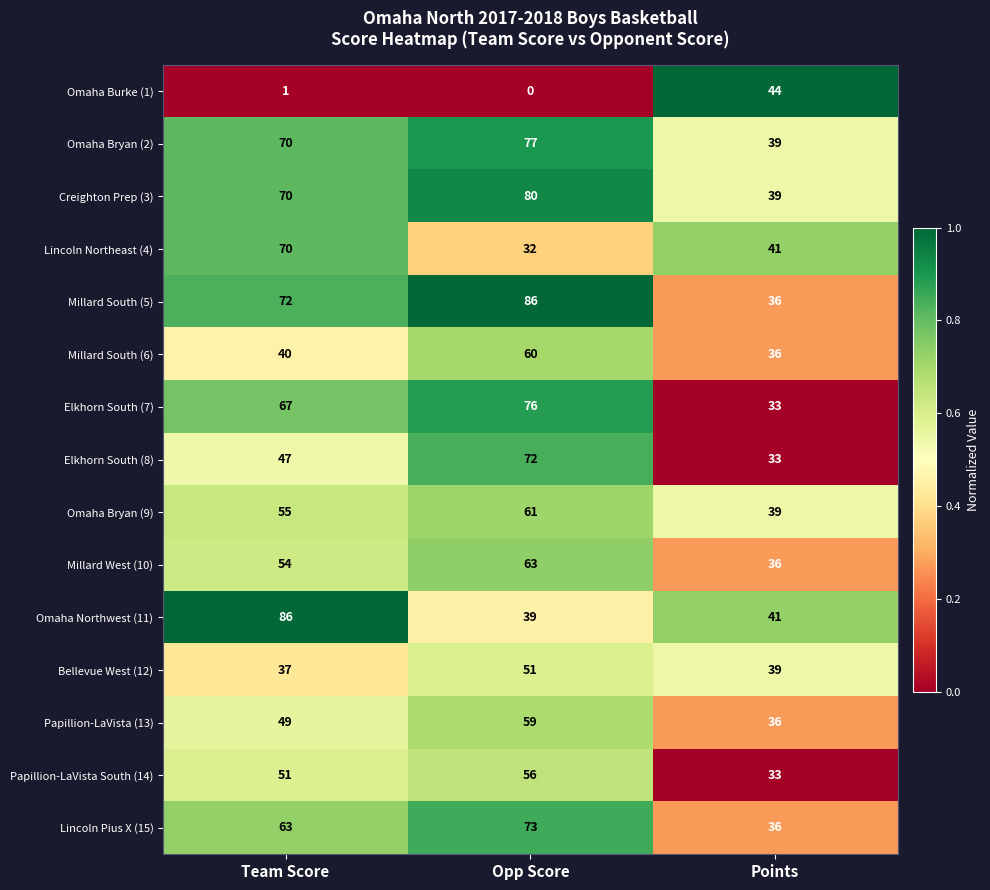

Rank the categories by Omaha Bryan (2) value from highest to lowest.

Opp Score, Team Score, Points